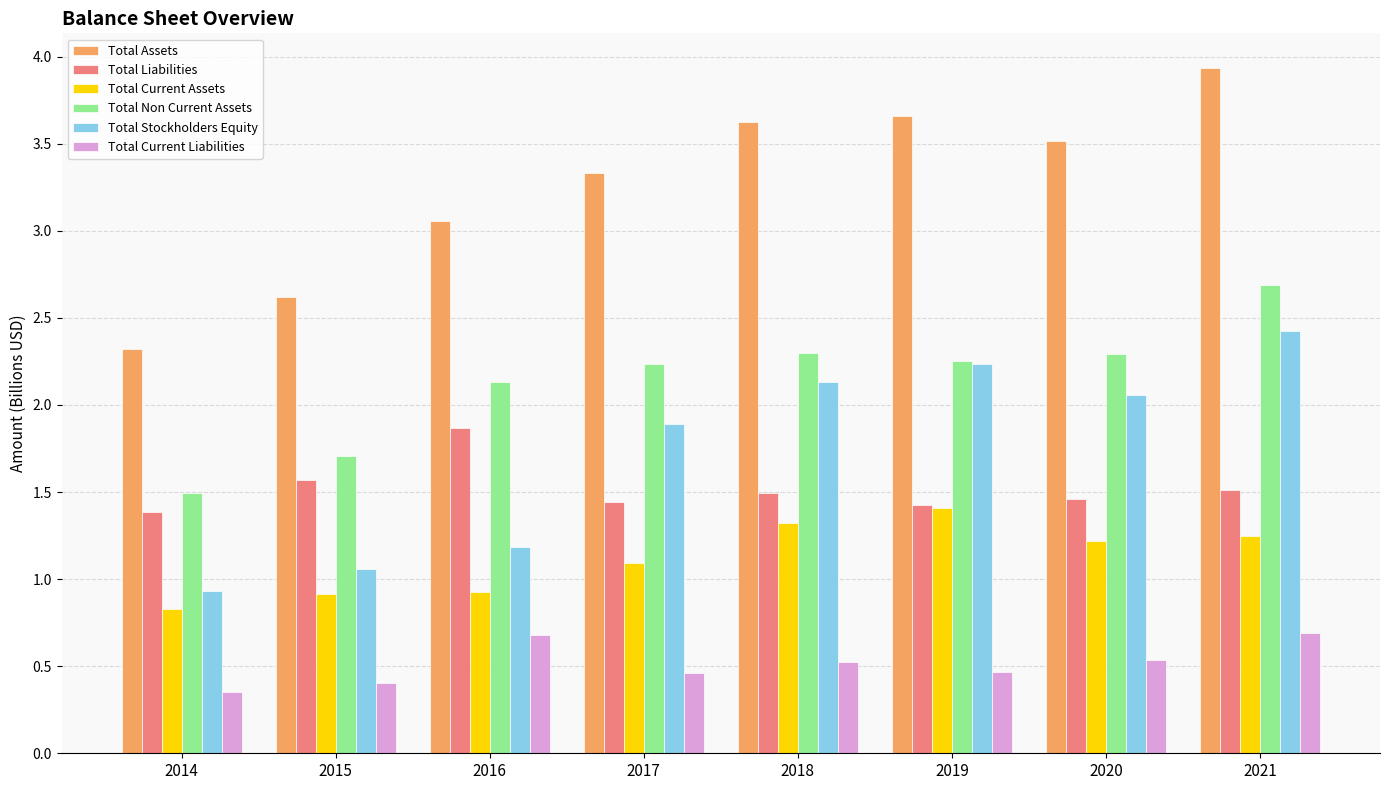

Which series has the widest spread of values?

Total Assets